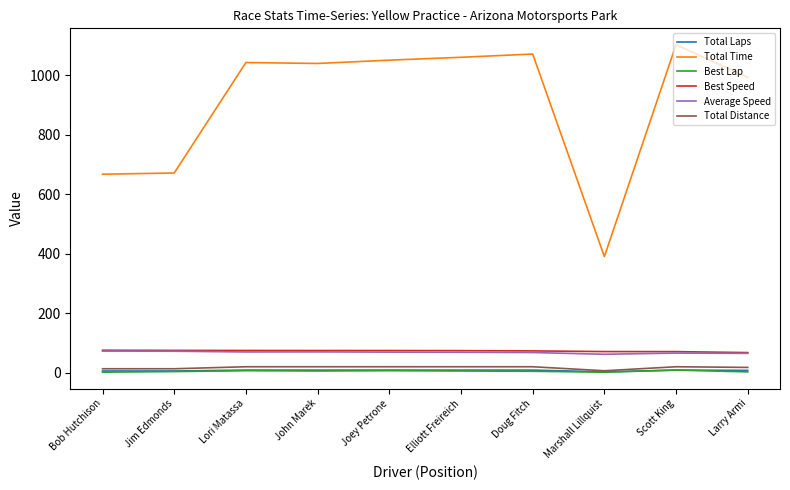

Which series has the largest range (max minus min)?

Total Time